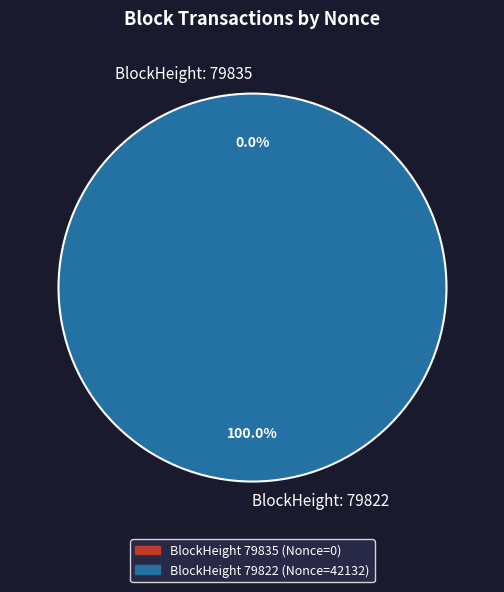

Is there a majority slice in this chart?

Yes